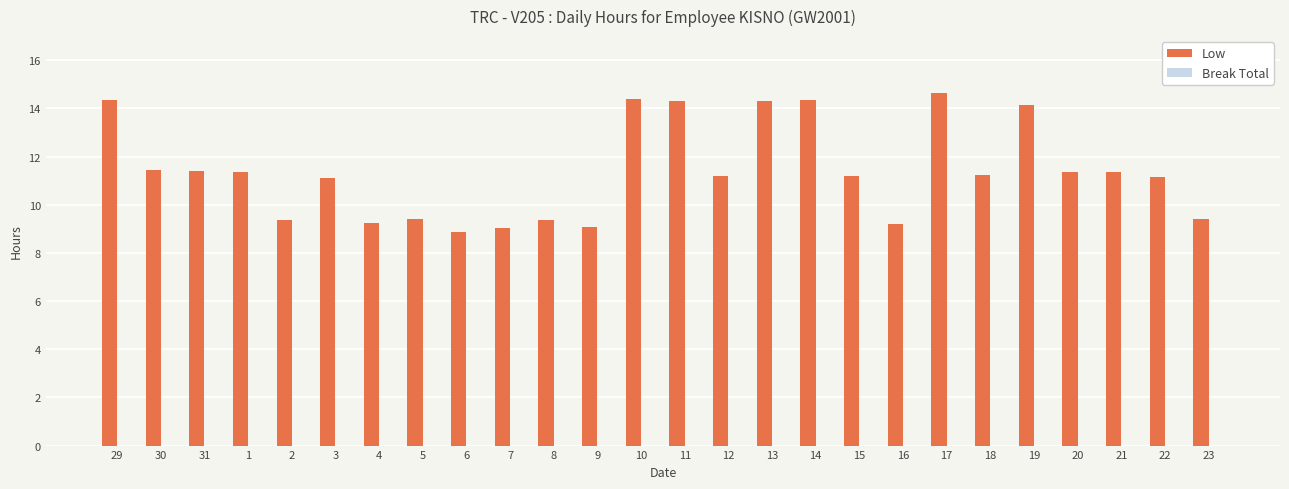

What is the label of the 10th bar from the left?

7